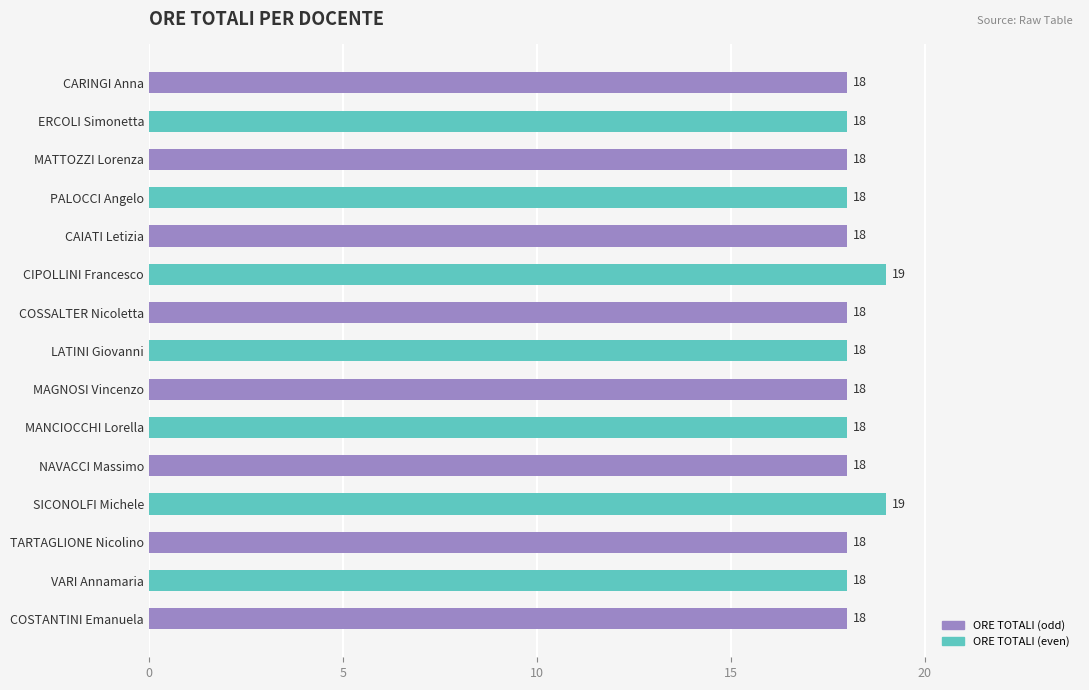

Read the value at MAGNOSI Vincenzo.

18